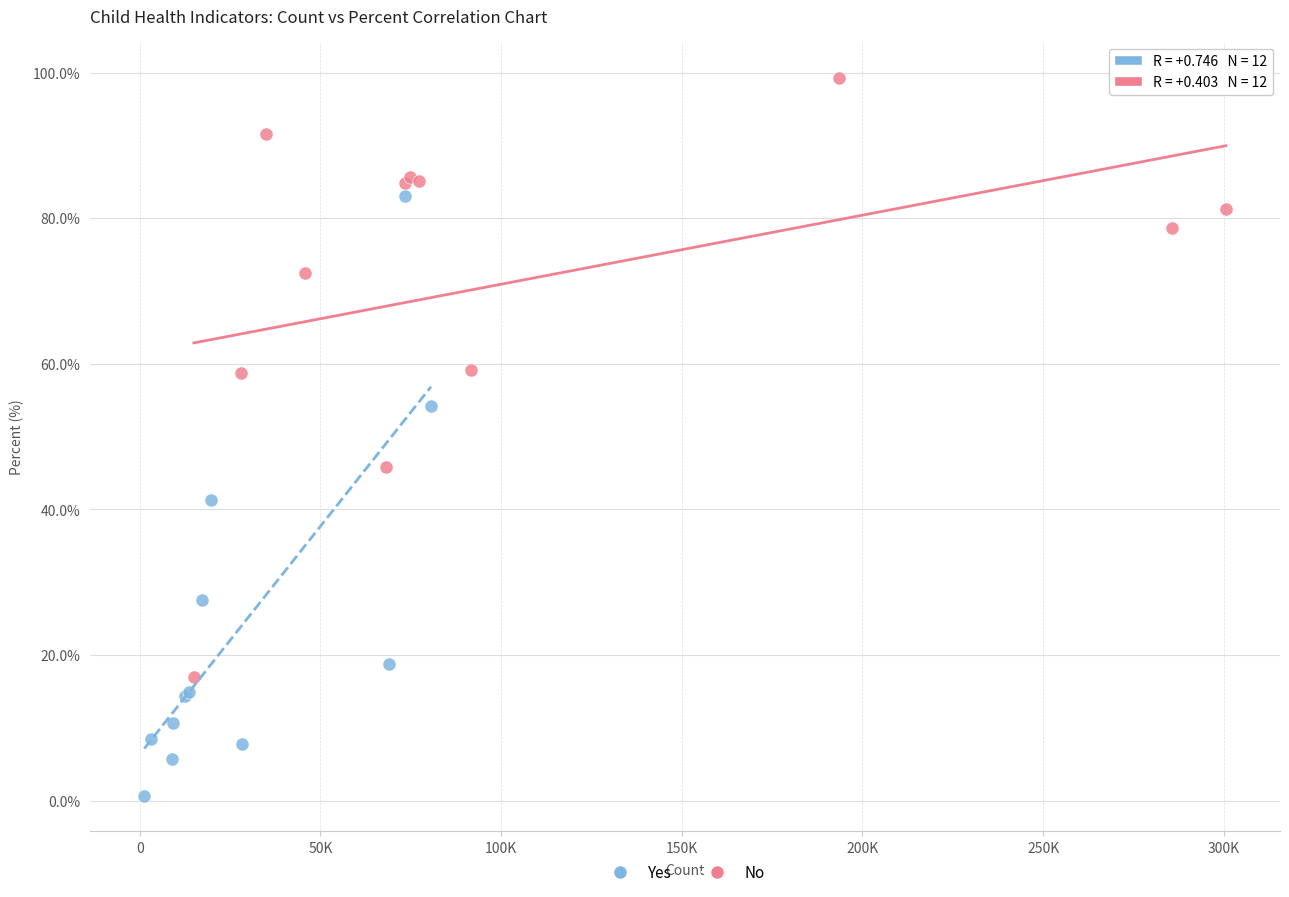

What are all the series names shown in the legend?

Yes, No